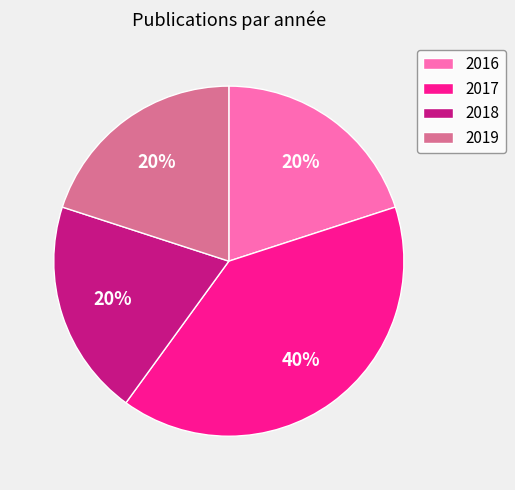

How many segments does this pie chart have?

4